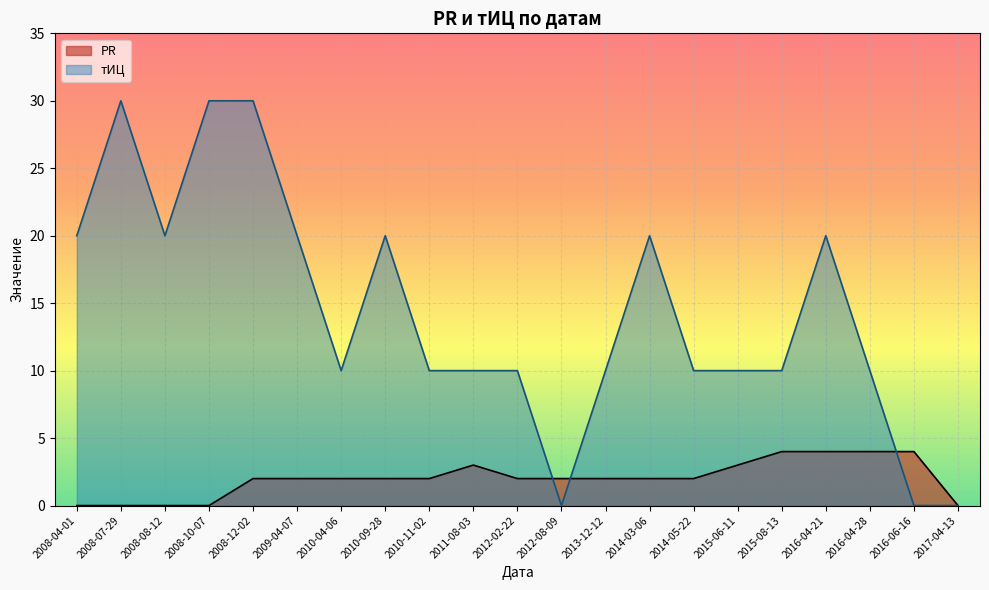

Reading right to left, extract all data points from this chart.

PR: 2017-04-13=0	2016-06-16=4	2016-04-28=4	2016-04-21=4	2015-08-13=4	2015-06-11=3	2014-05-22=2	2014-03-06=2	2013-12-12=2	2012-08-09=2	2012-02-22=2	2011-08-03=3	2010-11-02=2	2010-09-28=2	2010-04-06=2	2009-04-07=2	2008-12-02=2	2008-10-07=0	2008-08-12=0	2008-07-29=0	2008-04-01=0
tIC: 2017-04-13=0	2016-06-16=0	2016-04-28=10	2016-04-21=20	2015-08-13=10	2015-06-11=10	2014-05-22=10	2014-03-06=20	2013-12-12=10	2012-08-09=0	2012-02-22=10	2011-08-03=10	2010-11-02=10	2010-09-28=20	2010-04-06=10	2009-04-07=20	2008-12-02=30	2008-10-07=30	2008-08-12=20	2008-07-29=30	2008-04-01=20